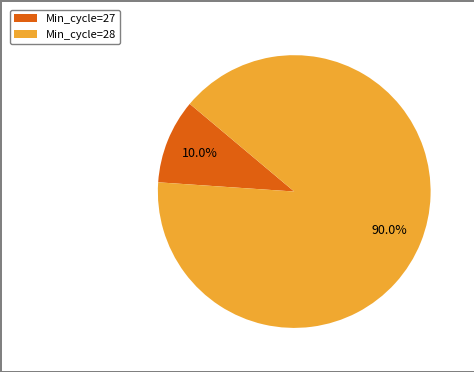

Which category accounts for the majority?

Min_cycle=28